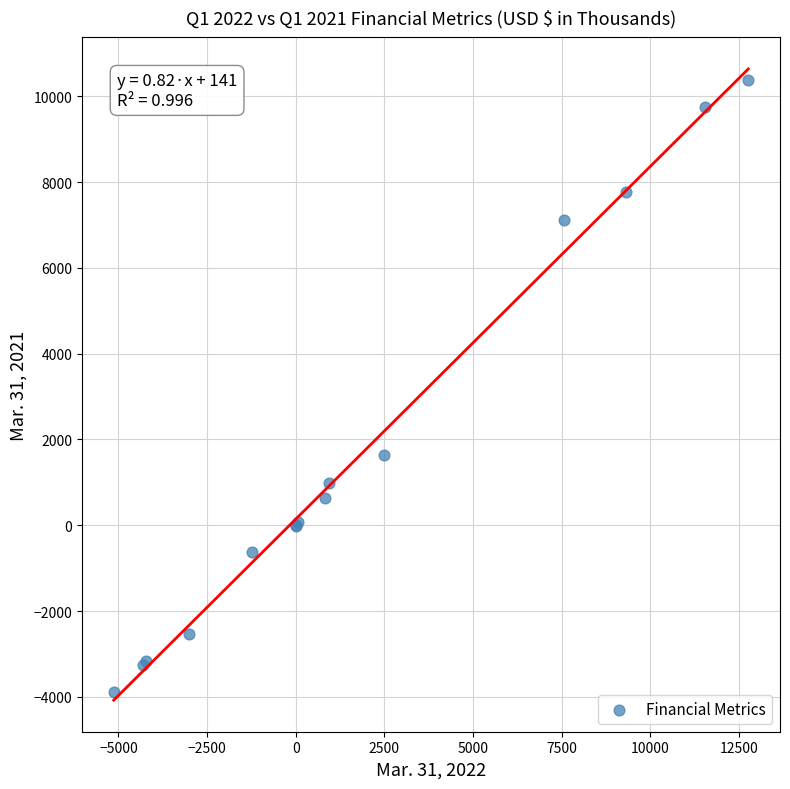

What Y value in the scatter plot is closest to 3245?

1641.0